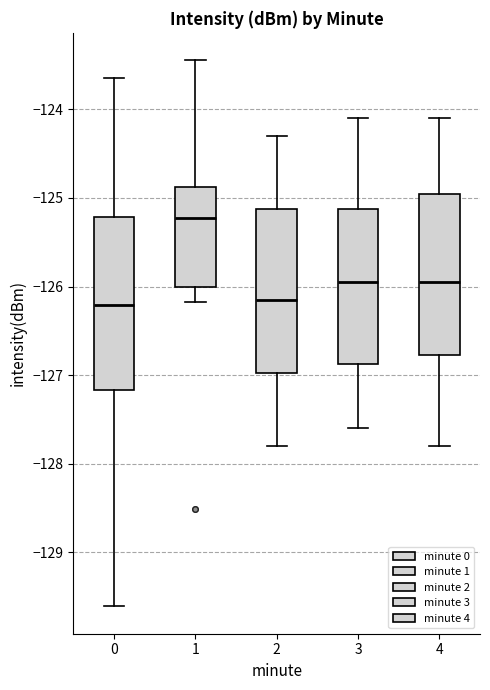

Which box has the highest median line?

1